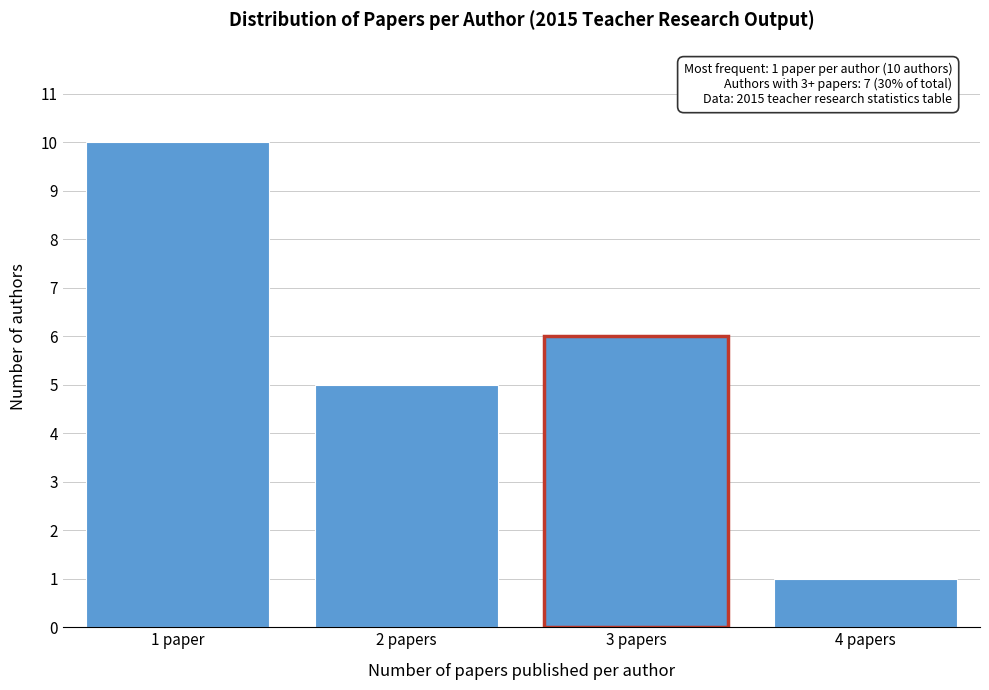

Reading left to right, extract all data points from this chart.

10	5	6	1